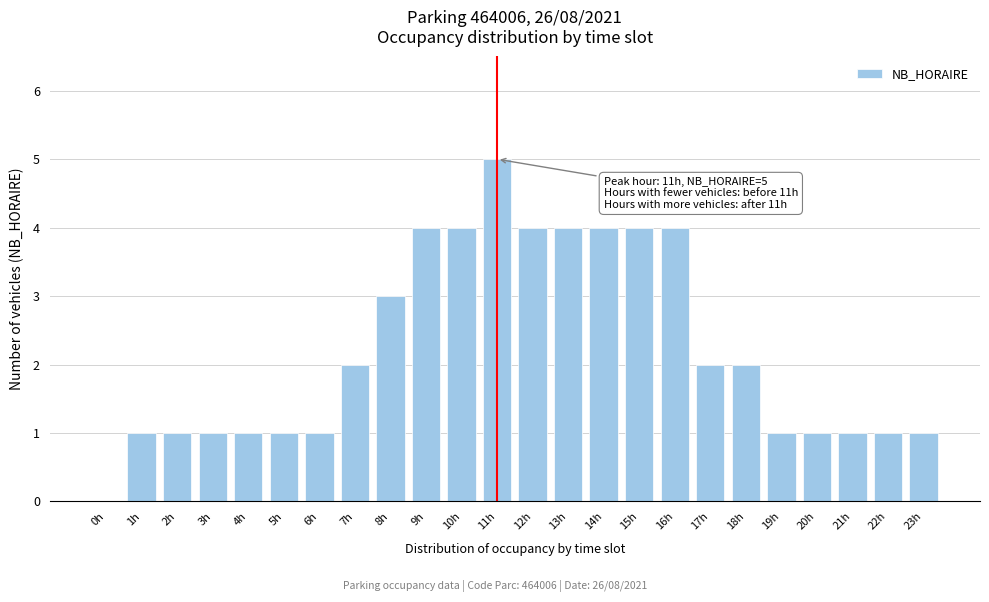

Reading right to left, list all the values displayed in this chart.

23h=1	22h=1	21h=1	20h=1	19h=1	18h=2	17h=2	16h=4	15h=4	14h=4	13h=4	12h=4	11h=5	10h=4	9h=4	8h=3	7h=2	6h=1	5h=1	4h=1	3h=1	2h=1	1h=1	0h=0